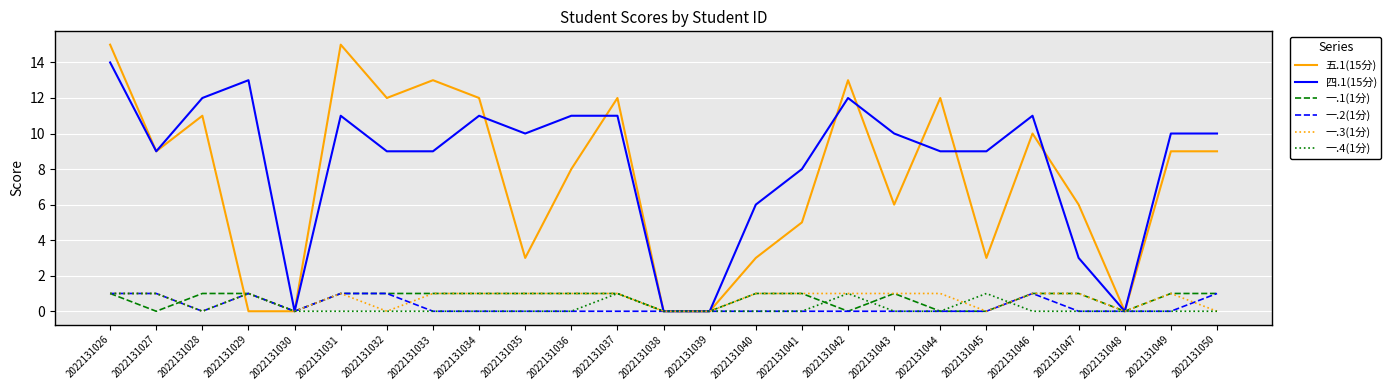

What is the difference between the highest and lowest values at 2022131043?

10